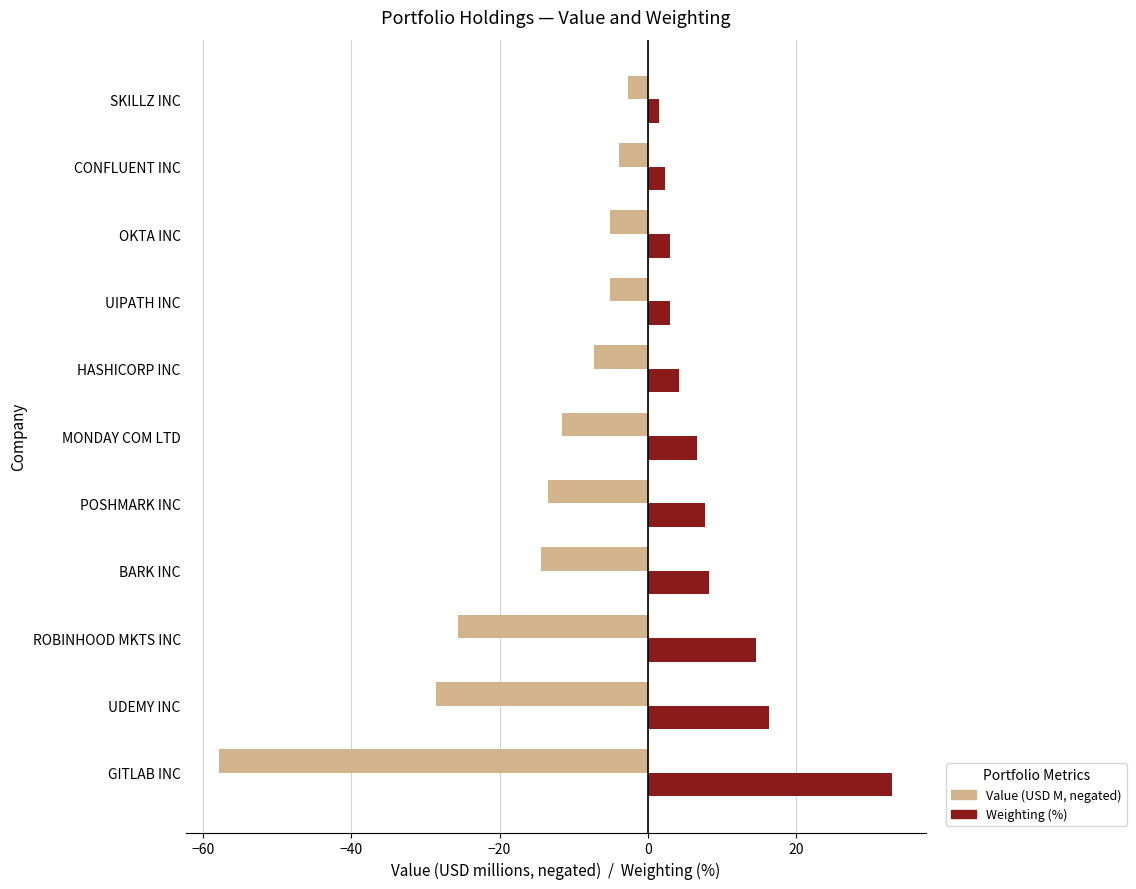

What is the maximum value shown in the chart?

32.9